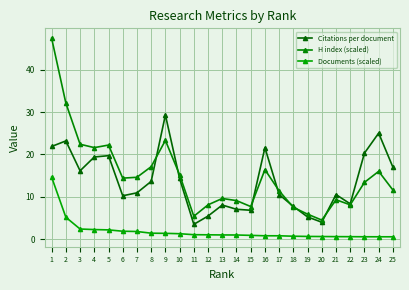

What is the average value of the Documents (scaled) series?

1.8